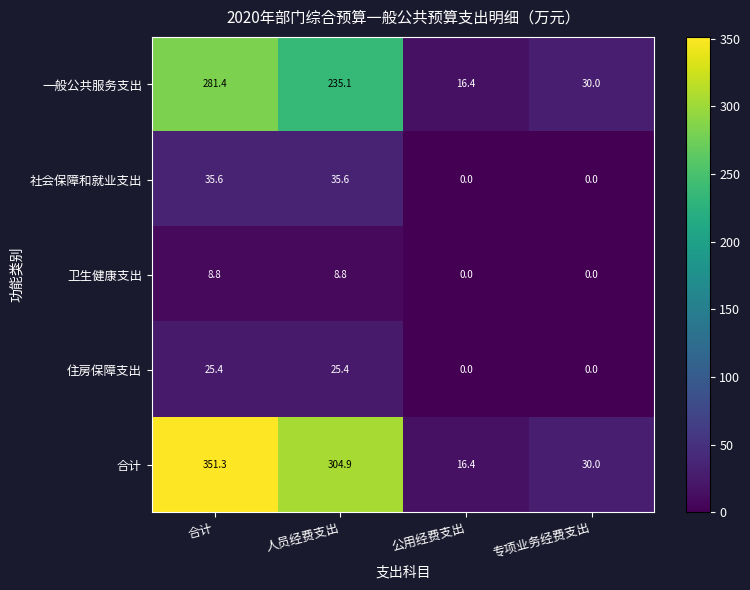

Reading left to right, transcribe all the data shown in this chart.

一般公共服务支出: 合计=281.4	人员经费支出=235.1	公用经费支出=16.4	专项业务经费支出=30.0
社会保障和就业支出: 合计=35.6	人员经费支出=35.6	公用经费支出=0.0	专项业务经费支出=0.0
卫生健康支出: 合计=8.8	人员经费支出=8.8	公用经费支出=0.0	专项业务经费支出=0.0
住房保障支出: 合计=25.4	人员经费支出=25.4	公用经费支出=0.0	专项业务经费支出=0.0
合计: 合计=351.3	人员经费支出=304.9	公用经费支出=16.4	专项业务经费支出=30.0